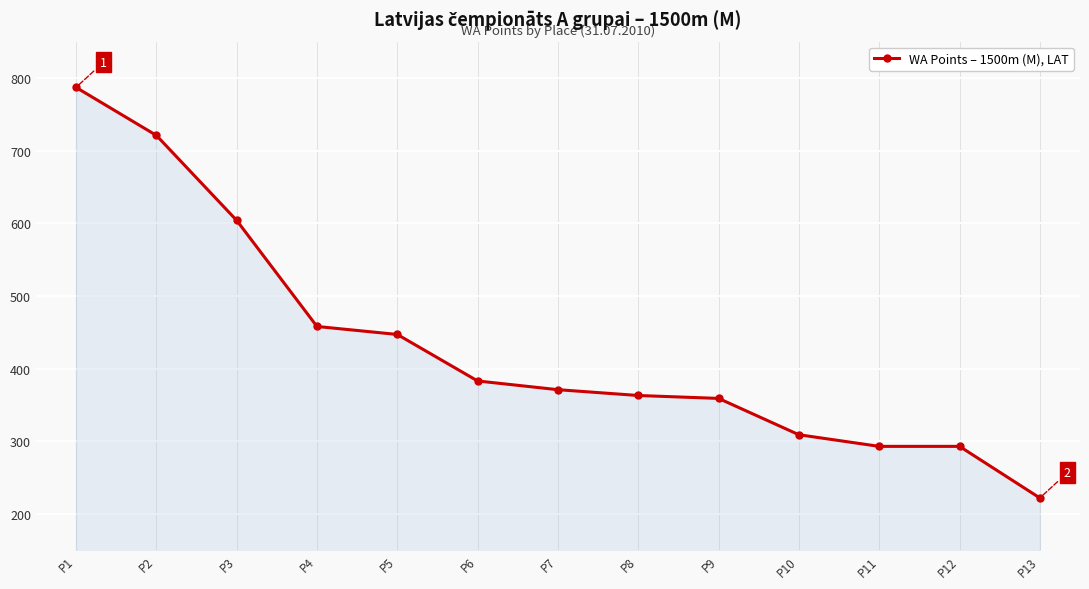

What is the sum of all values?

5610